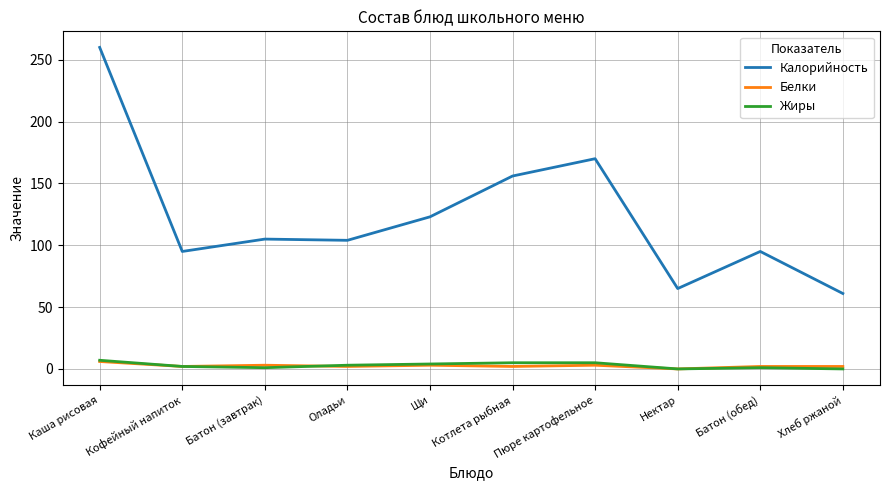

What is the maximum value for Белки?

6